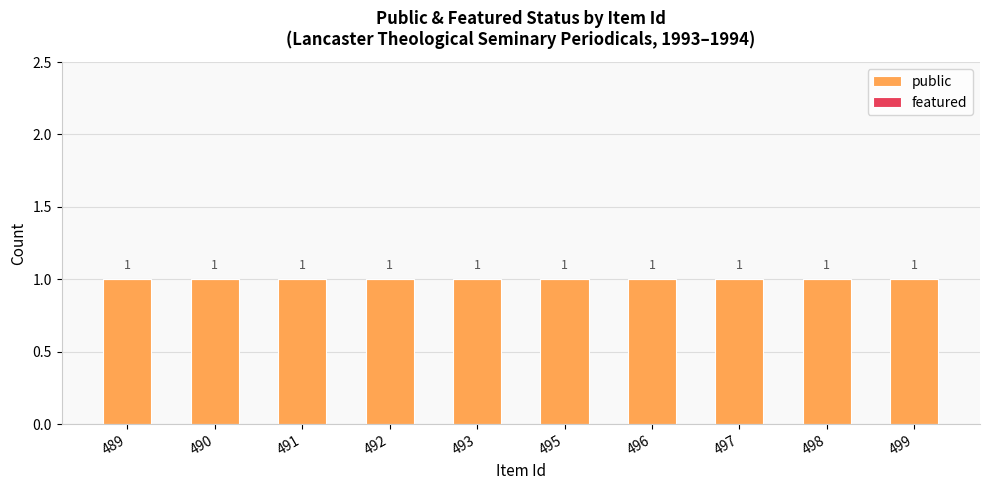

Is it true that public equals 1 at 496?

True